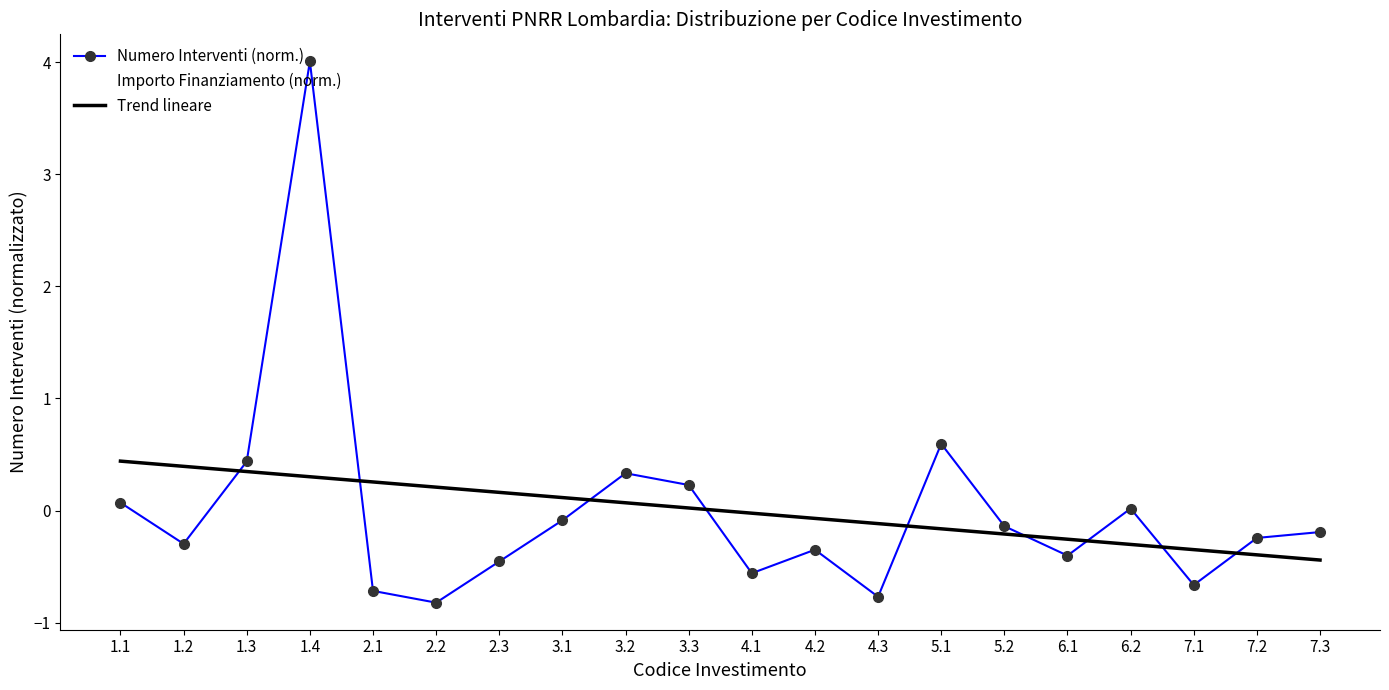

At which category does Numero Interventi (norm.) reach its first local valley?

1.2